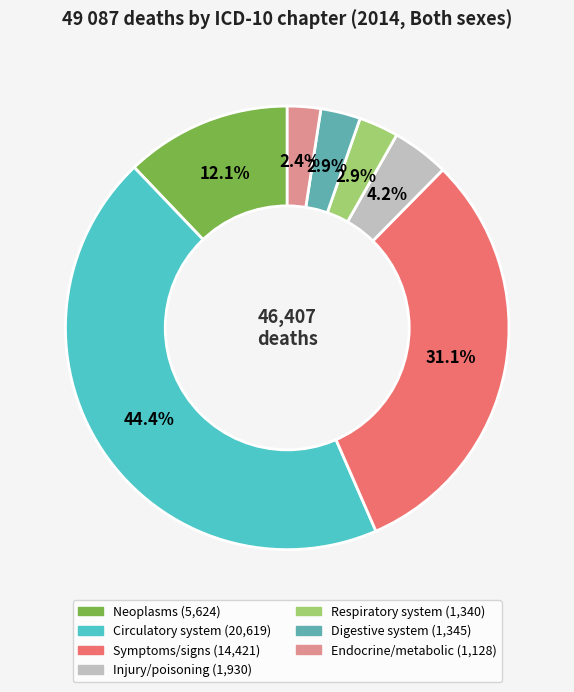

How many segments does this pie chart have?

7